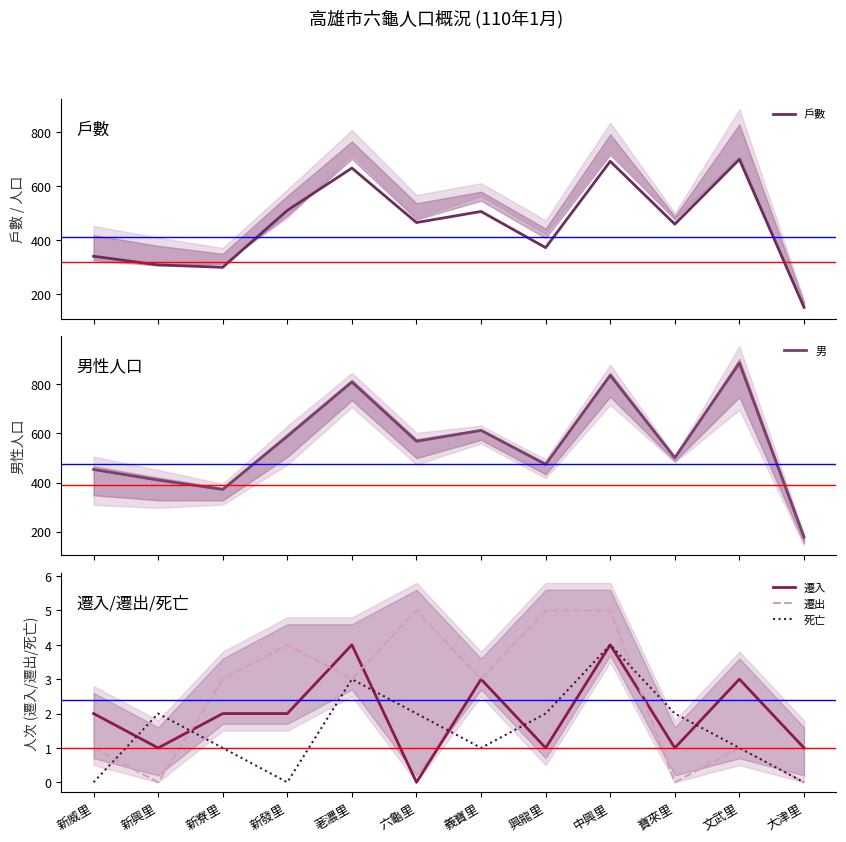

True or false: 男 and 遷入 intersect in this chart.

False